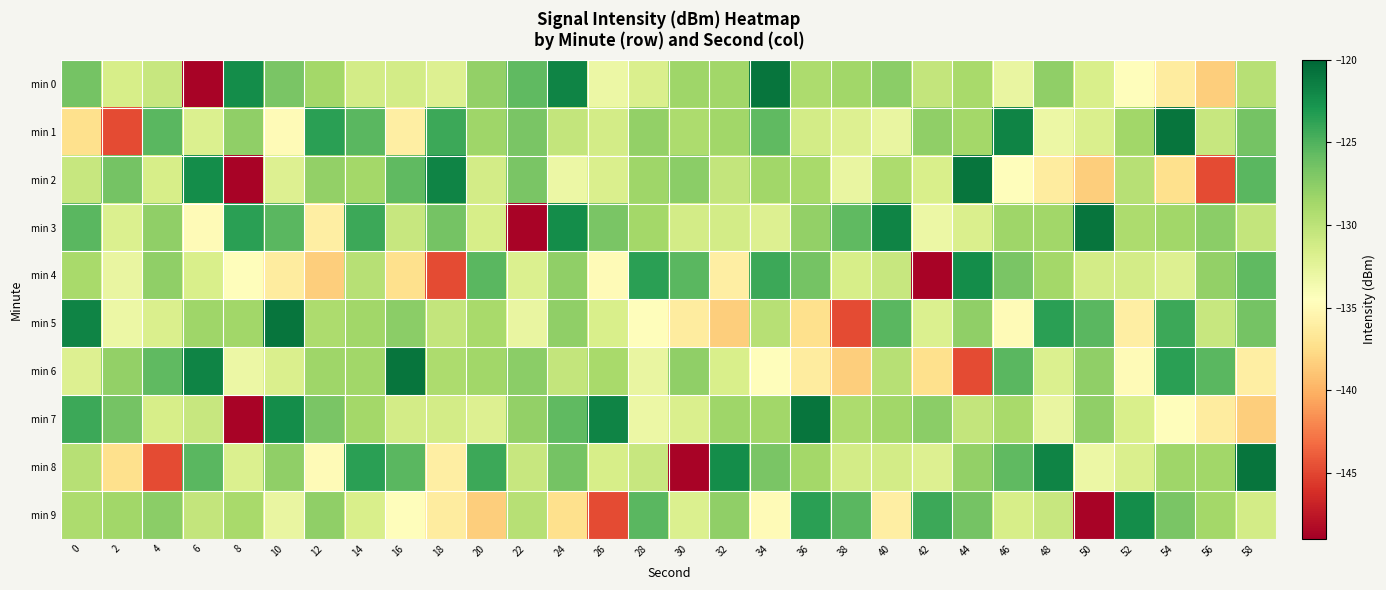

Reading left to right, list all the values displayed in this chart.

min 0: 0=-126.5	2=-131.5	4=-130.6	6=-148.7	8=-122.3	10=-126.7	12=-128.7	14=-131.3	16=-131.3	18=-131.9	20=-127.9	22=-125.6	24=-121.8	26=-133.1	28=-131.7	30=-128.5	32=-128.5	34=-120.8	36=-129.1	38=-128.6	40=-127.6	42=-130.3	44=-128.9	46=-132.9	48=-127.8	50=-131.6	52=-134.7	54=-136.3	56=-138.4	58=-129.7
min 1: 0=-137.2	2=-144.7	4=-125.4	6=-131.8	8=-127.8	10=-134.9	12=-123.5	14=-125.4	16=-136.1	18=-124.2	20=-128.5	22=-126.7	24=-130.3	26=-131.3	28=-127.9	30=-129.1	32=-128.6	34=-125.6	36=-131.3	38=-131.9	40=-132.9	42=-127.8	44=-128.7	46=-121.8	48=-133.1	50=-131.7	52=-128.5	54=-120.8	56=-130.6	58=-126.5
min 2: 0=-130.6	2=-126.5	4=-131.5	6=-122.3	8=-148.7	10=-131.9	12=-127.9	14=-128.7	16=-125.6	18=-121.8	20=-131.3	22=-126.7	24=-133.1	26=-131.7	28=-128.5	30=-127.6	32=-130.3	34=-128.6	36=-128.9	38=-132.9	40=-129.1	42=-131.6	44=-120.8	46=-134.7	48=-136.3	50=-138.4	52=-129.7	54=-137.2	56=-144.7	58=-125.4
min 3: 0=-125.4	2=-131.8	4=-127.8	6=-134.9	8=-123.5	10=-125.4	12=-136.1	14=-124.2	16=-130.6	18=-126.5	20=-131.5	22=-148.7	24=-122.3	26=-126.7	28=-128.7	30=-131.3	32=-131.3	34=-131.9	36=-127.9	38=-125.6	40=-121.8	42=-133.1	44=-131.7	46=-128.5	48=-128.5	50=-120.8	52=-129.1	54=-128.6	56=-127.6	58=-130.3
min 4: 0=-128.9	2=-132.9	4=-127.8	6=-131.6	8=-134.7	10=-136.3	12=-138.4	14=-129.7	16=-137.2	18=-144.7	20=-125.4	22=-131.8	24=-127.8	26=-134.9	28=-123.5	30=-125.4	32=-136.1	34=-124.2	36=-126.5	38=-131.5	40=-130.6	42=-148.7	44=-122.3	46=-126.7	48=-128.7	50=-131.3	52=-131.3	54=-131.9	56=-127.9	58=-125.6
min 5: 0=-121.8	2=-133.1	4=-131.7	6=-128.5	8=-128.5	10=-120.8	12=-129.1	14=-128.6	16=-127.6	18=-130.3	20=-128.9	22=-132.9	24=-127.8	26=-131.6	28=-134.7	30=-136.3	32=-138.4	34=-129.7	36=-137.2	38=-144.7	40=-125.4	42=-131.8	44=-127.8	46=-134.9	48=-123.5	50=-125.4	52=-136.1	54=-124.2	56=-130.6	58=-126.5
min 6: 0=-131.9	2=-127.9	4=-125.6	6=-121.8	8=-133.1	10=-131.7	12=-128.5	14=-128.5	16=-120.8	18=-129.1	20=-128.6	22=-127.6	24=-130.3	26=-128.9	28=-132.9	30=-127.8	32=-131.6	34=-134.7	36=-136.3	38=-138.4	40=-129.7	42=-137.2	44=-144.7	46=-125.4	48=-131.8	50=-127.8	52=-134.9	54=-123.5	56=-125.4	58=-136.1
min 7: 0=-124.2	2=-126.5	4=-131.5	6=-130.6	8=-148.7	10=-122.3	12=-126.7	14=-128.7	16=-131.3	18=-131.3	20=-131.9	22=-127.9	24=-125.6	26=-121.8	28=-133.1	30=-131.7	32=-128.5	34=-128.5	36=-120.8	38=-129.1	40=-128.6	42=-127.6	44=-130.3	46=-128.9	48=-132.9	50=-127.8	52=-131.6	54=-134.7	56=-136.3	58=-138.4
min 8: 0=-129.7	2=-137.2	4=-144.7	6=-125.4	8=-131.8	10=-127.8	12=-134.9	14=-123.5	16=-125.4	18=-136.1	20=-124.2	22=-130.6	24=-126.5	26=-131.5	28=-130.6	30=-148.7	32=-122.3	34=-126.7	36=-128.7	38=-131.3	40=-131.3	42=-131.9	44=-127.9	46=-125.6	48=-121.8	50=-133.1	52=-131.7	54=-128.5	56=-128.5	58=-120.8
min 9: 0=-129.1	2=-128.6	4=-127.6	6=-130.3	8=-128.9	10=-132.9	12=-127.8	14=-131.6	16=-134.7	18=-136.3	20=-138.4	22=-129.7	24=-137.2	26=-144.7	28=-125.4	30=-131.8	32=-127.8	34=-134.9	36=-123.5	38=-125.4	40=-136.1	42=-124.2	44=-126.5	46=-131.5	48=-130.6	50=-148.7	52=-122.3	54=-126.7	56=-128.7	58=-131.3